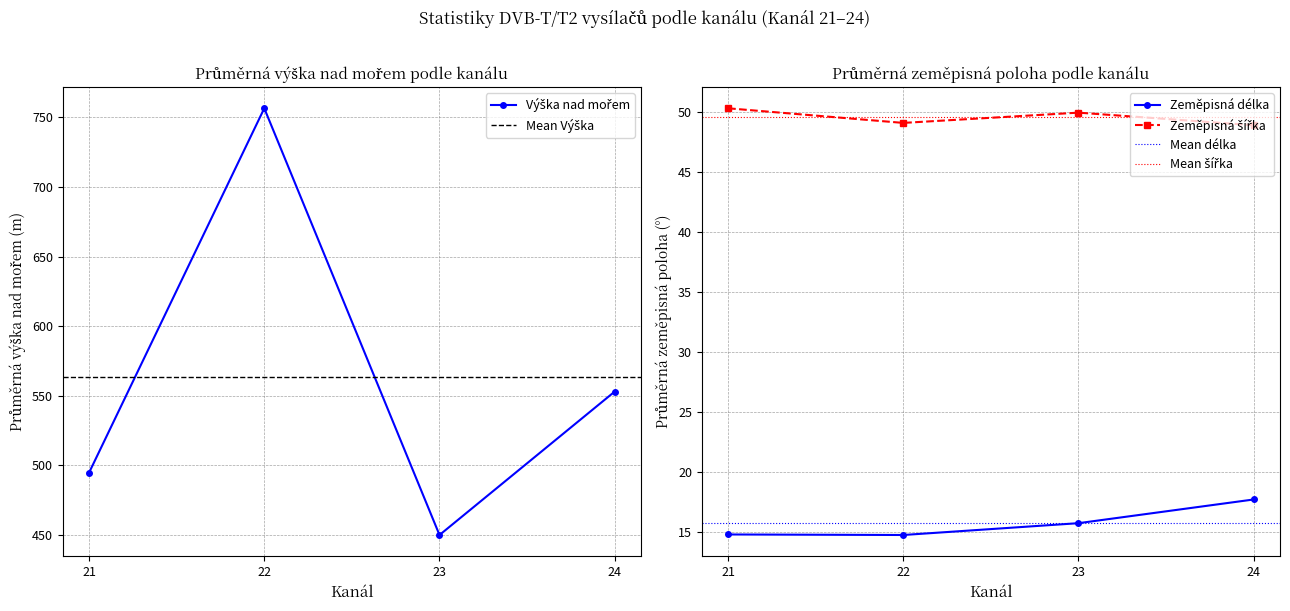

What is the highest value of the Zeměpisná délka series?

17.7